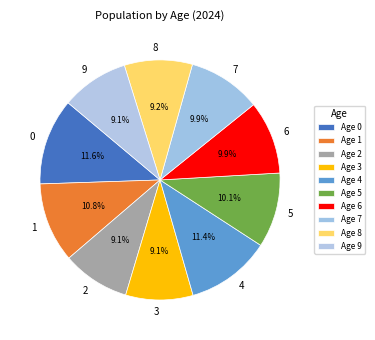

How many slices are in this pie chart?

10